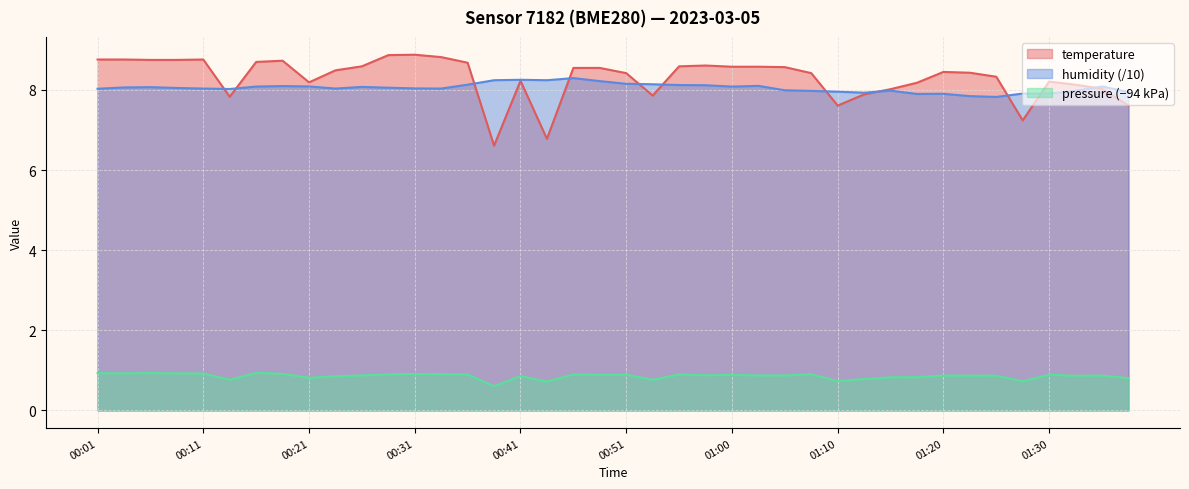

After their last crossing, which series has the higher values: temperature or humidity?

humidity